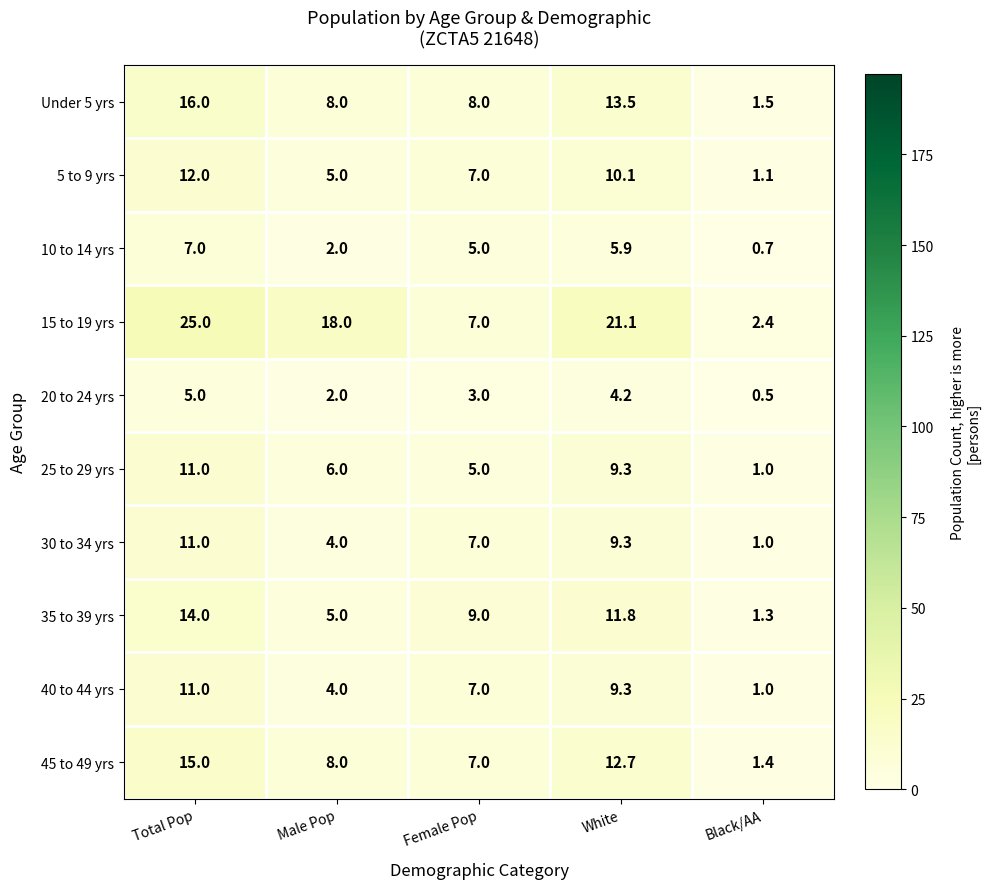

What is the difference between the 25 to 29 yrs values at Total Pop and Female Pop?

6.0